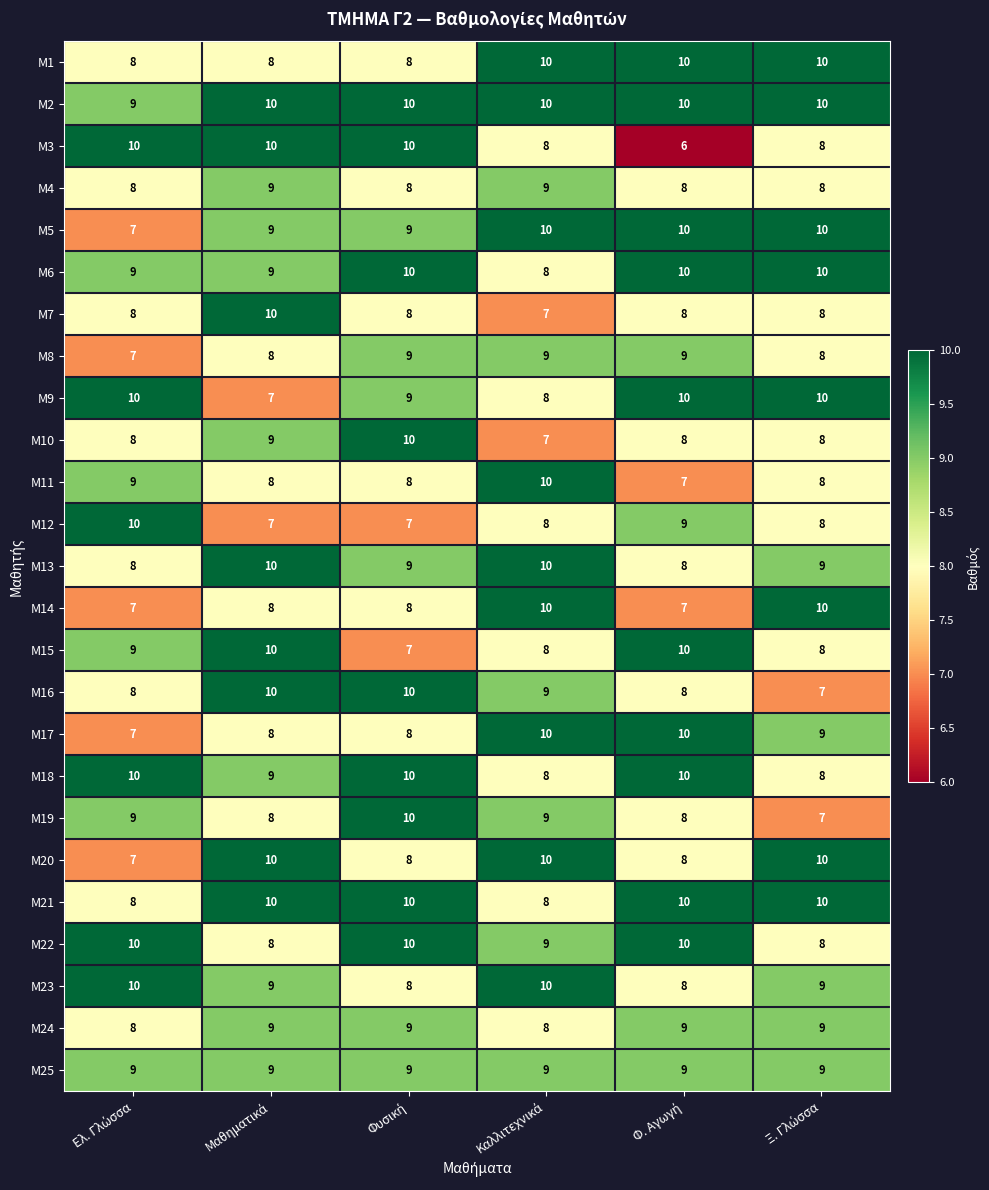

Which series has the widest spread of values?

Μ3